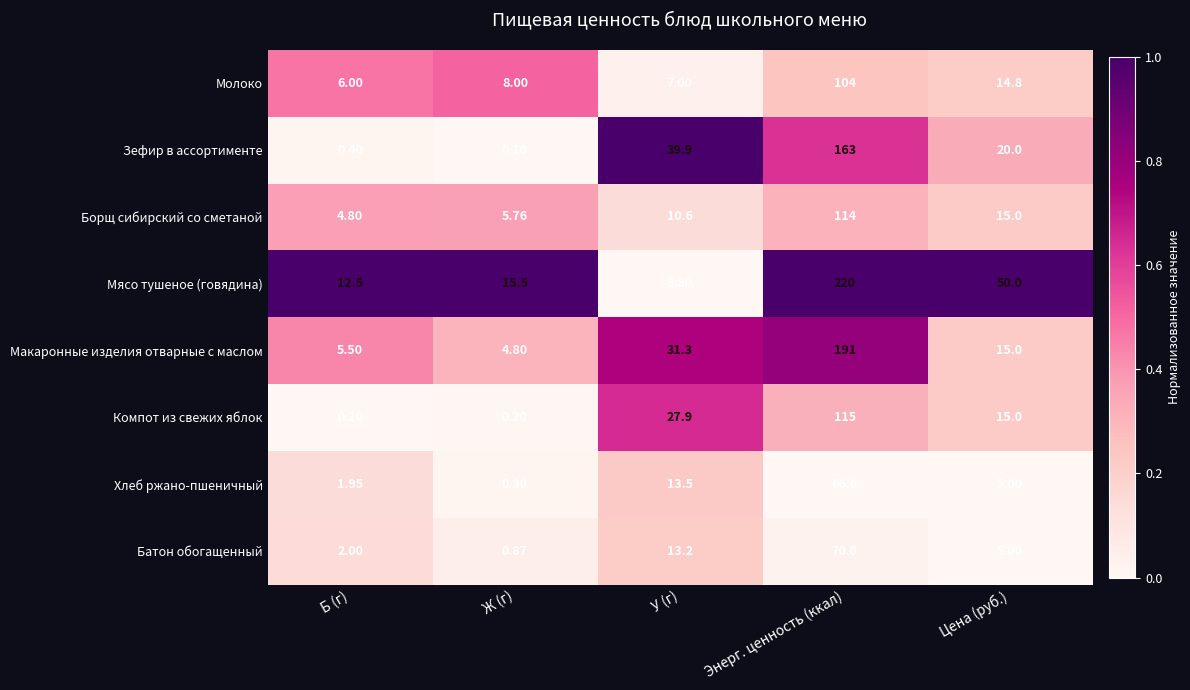

At which label does Молоко reach its peak?

Энерг. ценность (ккал)